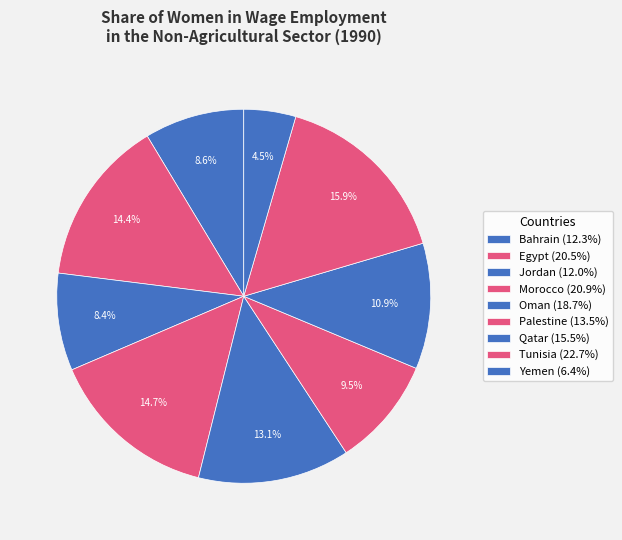

How many slices are in this pie chart?

9